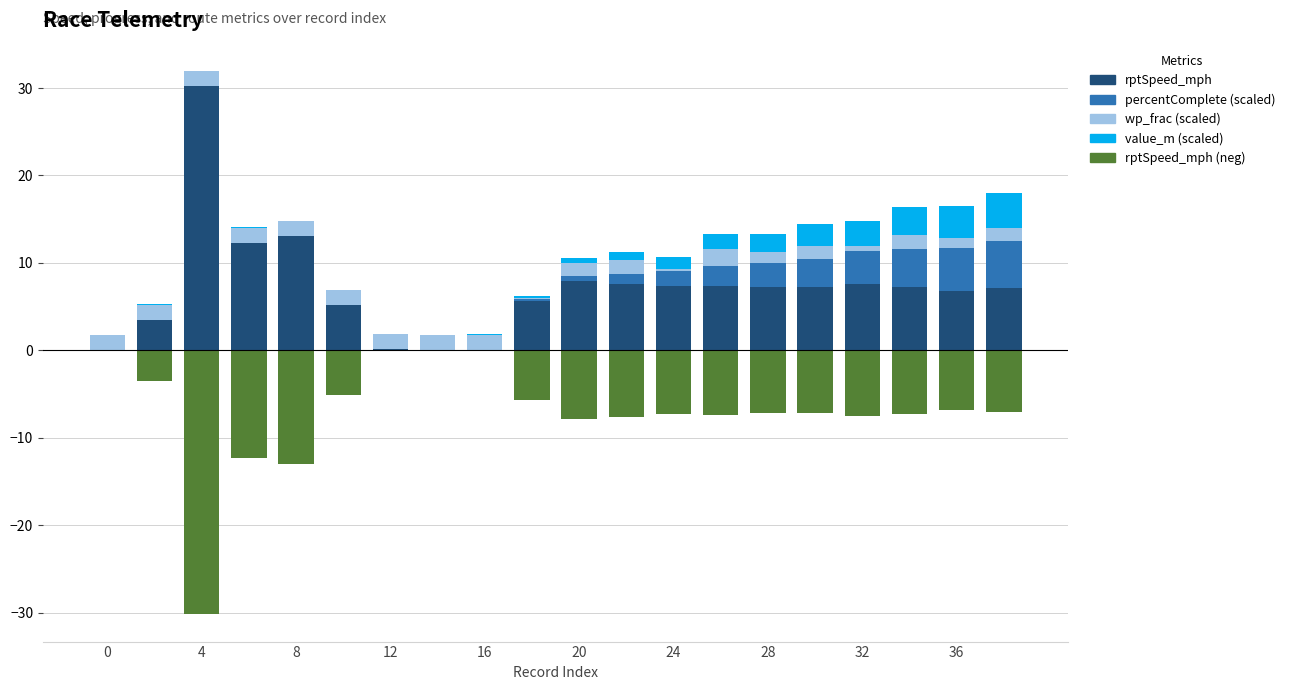

Reading left to right, extract all data points from this chart.

rptSpeed_mph: 0.0	3.5	30.2	12.3	13.1	5.2	0.1	0.0	0.1	5.7	7.9	7.6	7.3	7.4	7.2	7.2	7.5	7.3	6.8	7.1
percentComplete (scaled): 0.0	0.0	0.0	0.0	0.0	0.0	0.0	0.0	0.0	0.2	0.6	1.2	1.7	2.2	2.8	3.3	3.8	4.4	4.9	5.4
wp_frac (scaled): 1.7	1.7	1.7	1.7	1.7	1.7	1.7	1.7	1.7	0.1	1.5	1.6	0.3	2.0	1.3	1.5	0.6	1.5	1.2	1.5
value_m (scaled): 0.1	0.1	0.1	0.1	0.1	0.1	0.1	0.1	0.1	0.2	0.5	0.9	1.3	1.7	2.1	2.5	2.8	3.2	3.6	4.0
rptSpeed_mph (neg): 0.0	-3.5	-30.2	-12.3	-13.1	-5.2	-0.1	-0.0	-0.1	-5.7	-7.9	-7.6	-7.3	-7.4	-7.2	-7.2	-7.5	-7.3	-6.8	-7.1